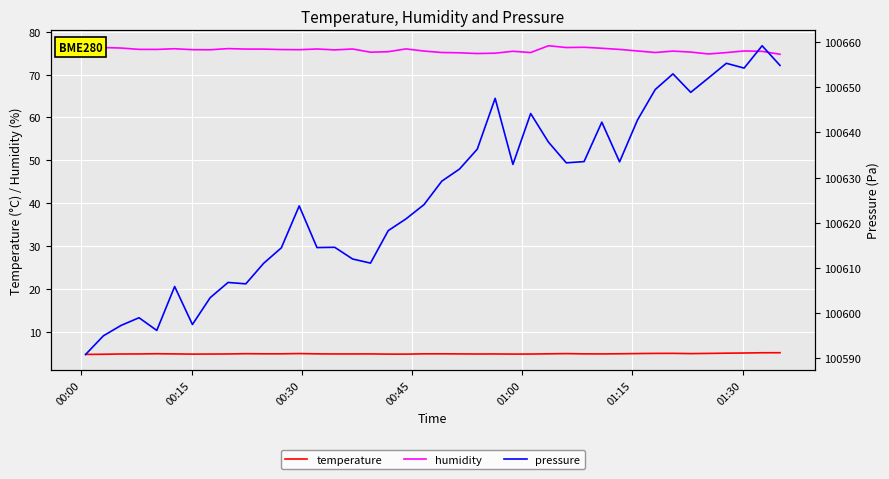

True or false: temperature and pressure cross at least once.

False